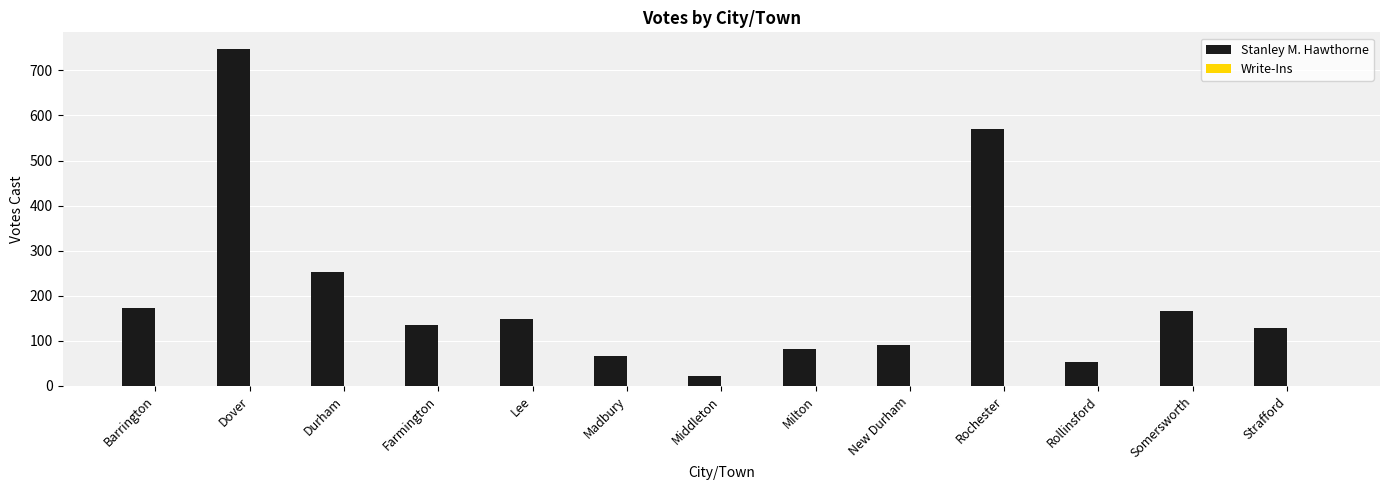

What is the label of the 13th bar from the right?

Barrington